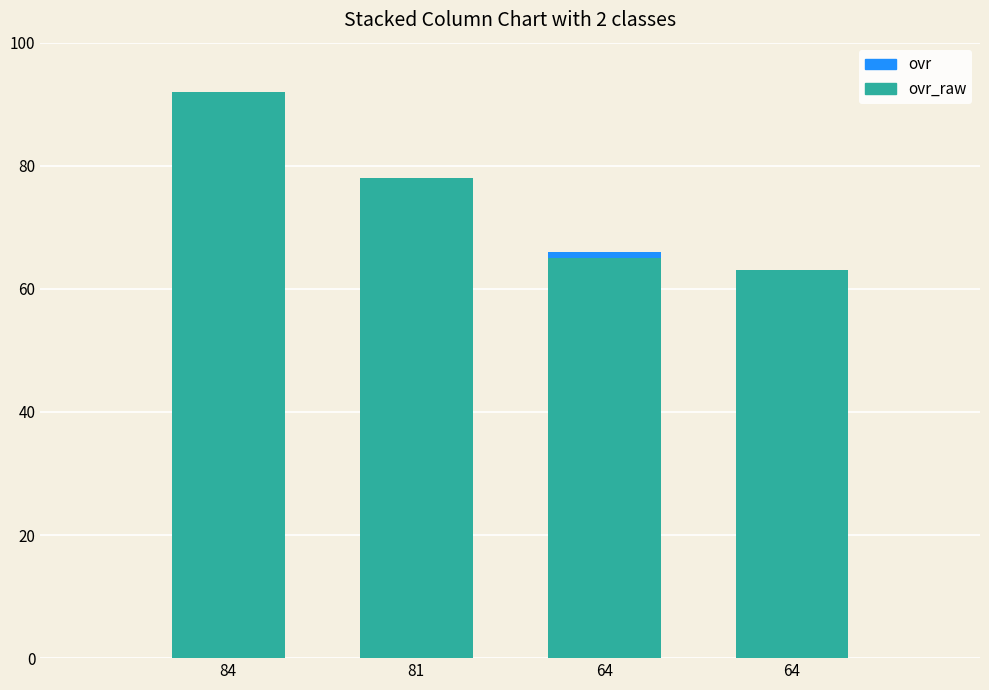

The value of ovr at 81 is 0. True or false?

True